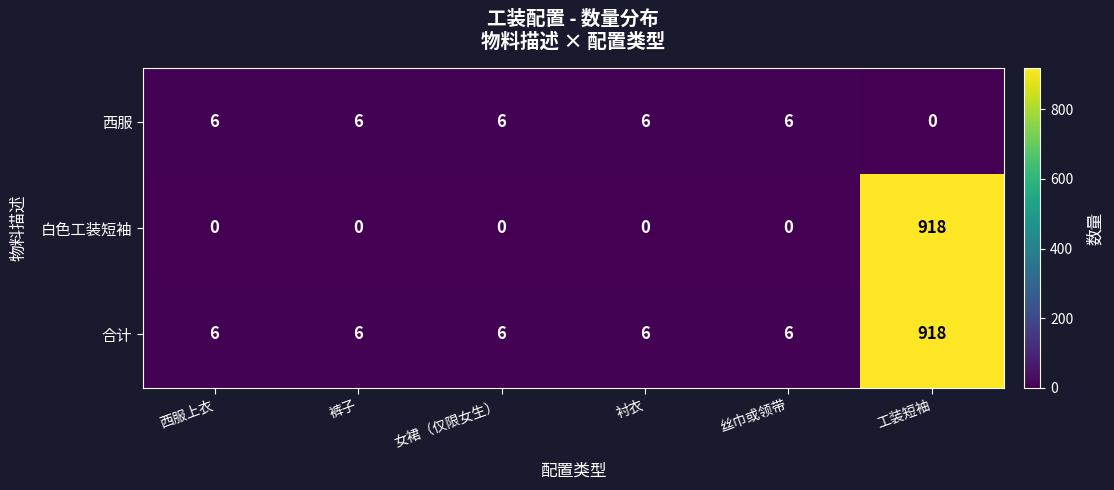

Which series has the largest range (max minus min)?

白色工装短袖